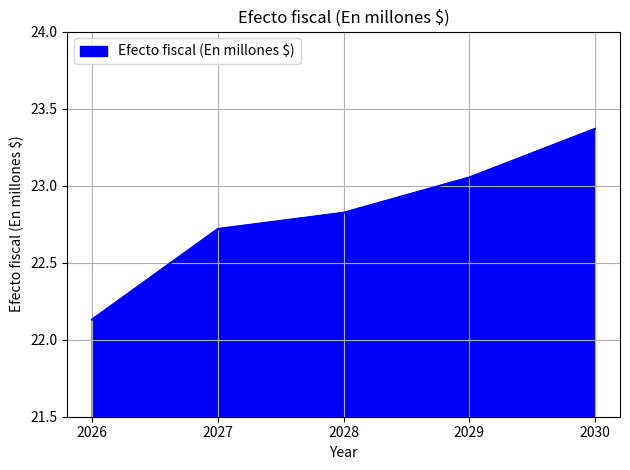

At which category does the chart reach its minimum across all series?

2026